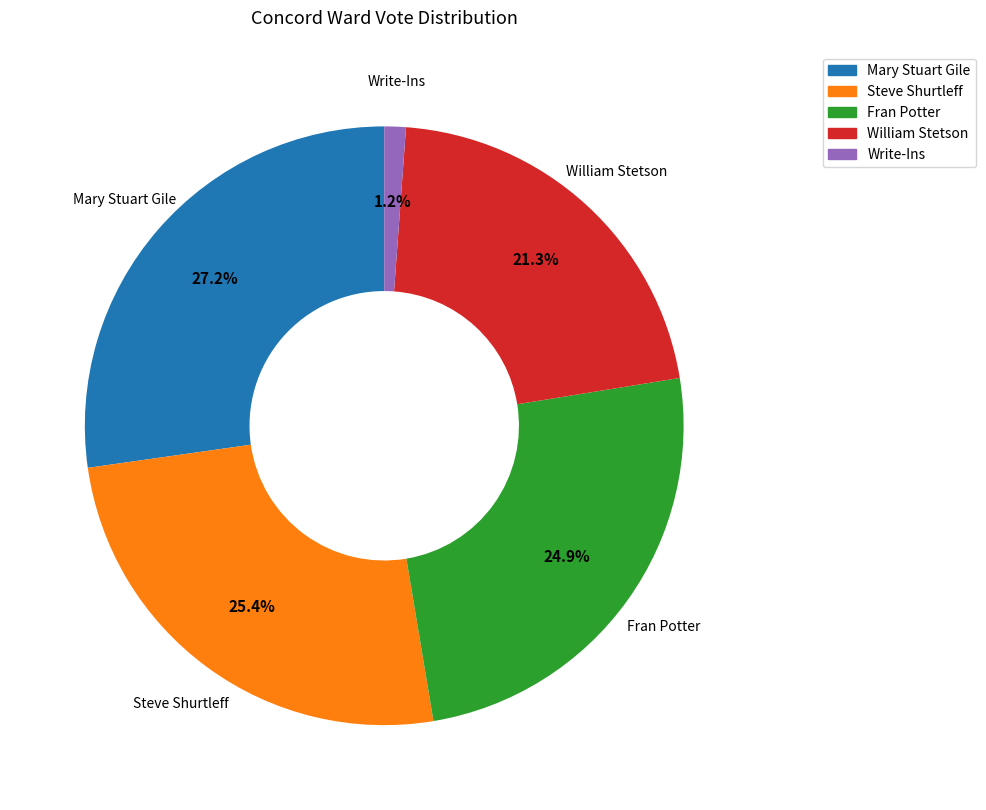

What percentage is the William Stetson slice, to the nearest percent?

21%